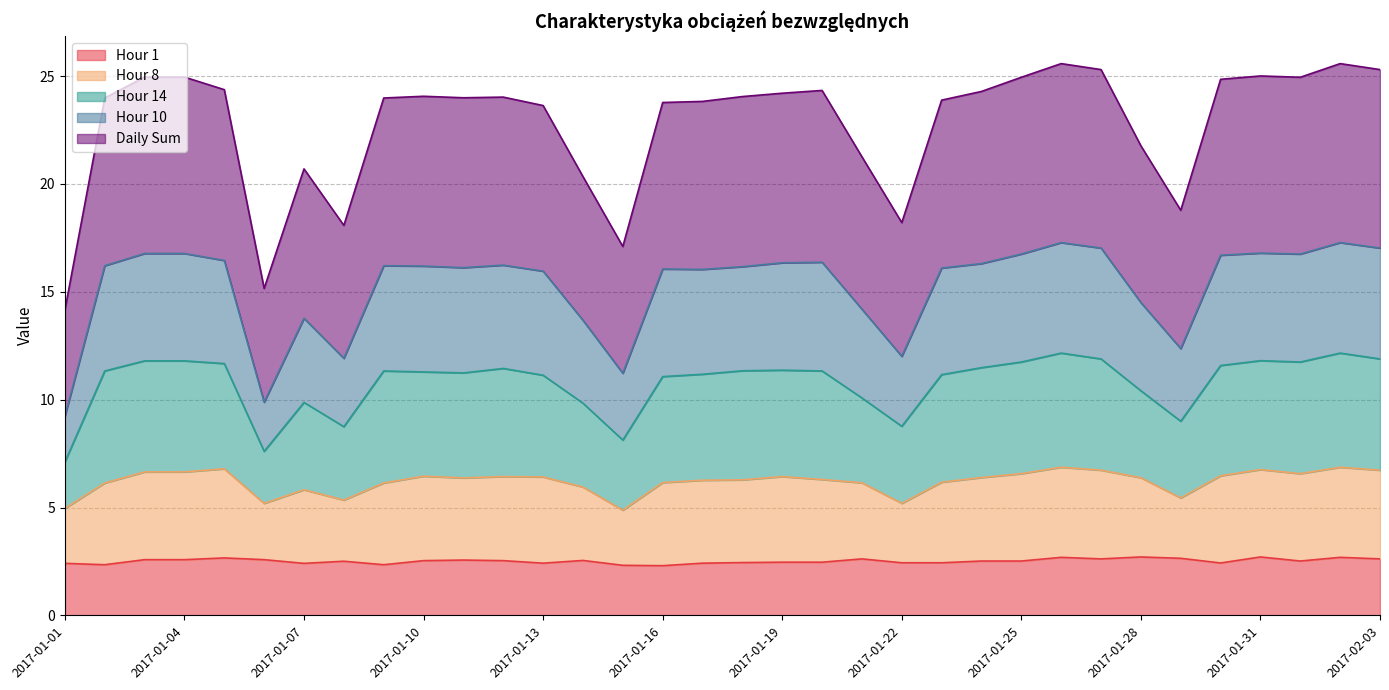

What is the minimum value for Hour 1?

2.3